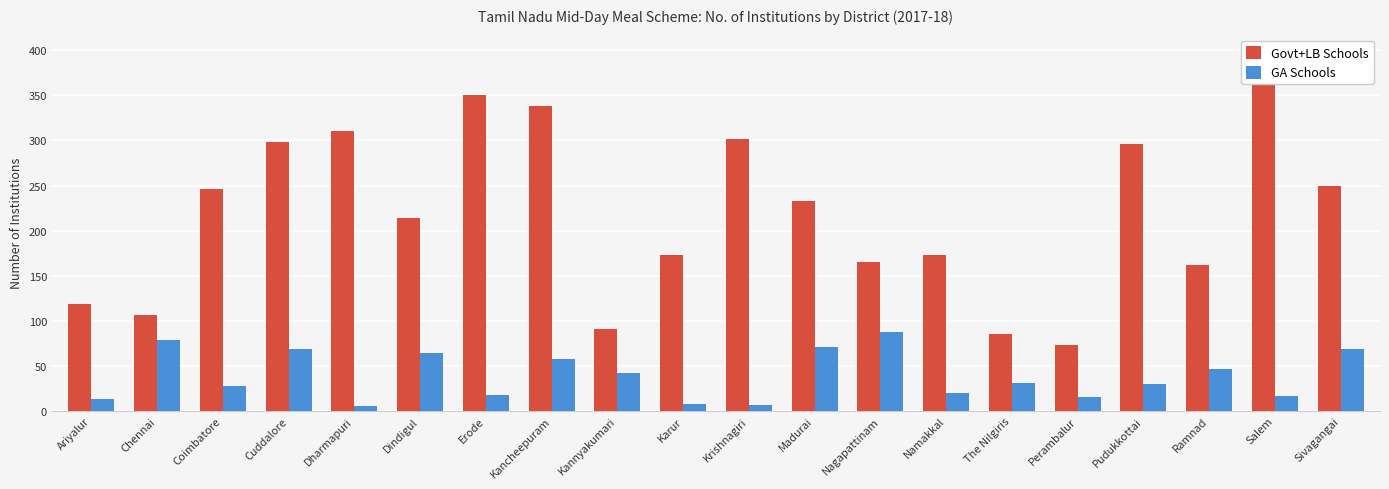

The Govt+LB Schools series shows 246 at Coimbatore. True or false?

True